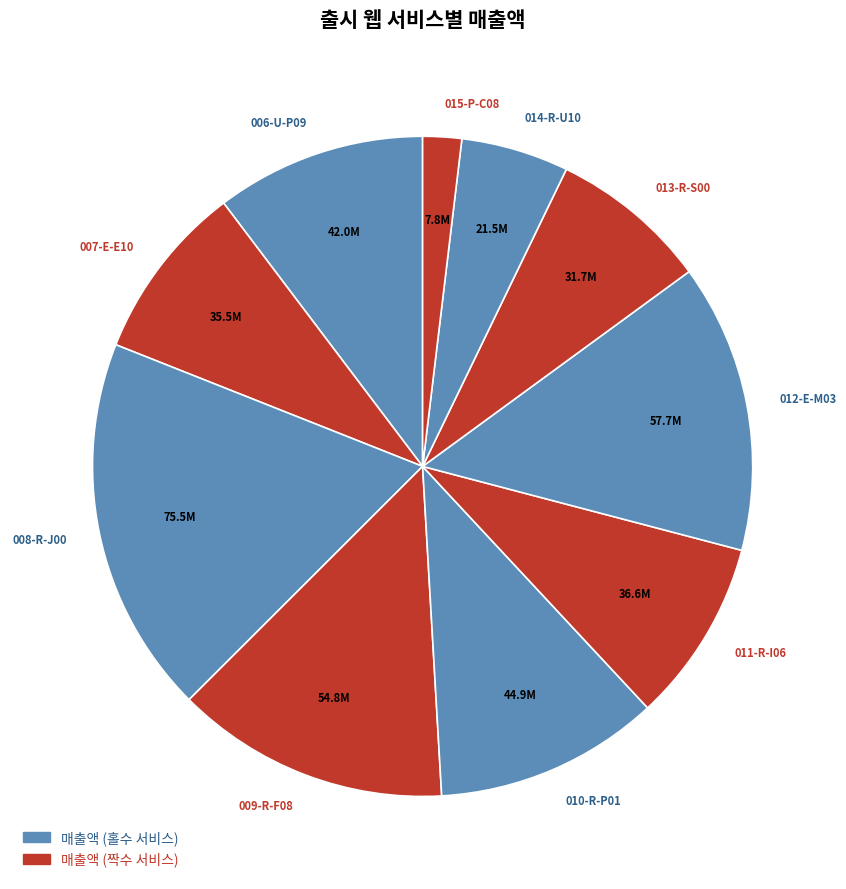

The 006-U-P09 slice represents 10% of the pie. True or false?

True